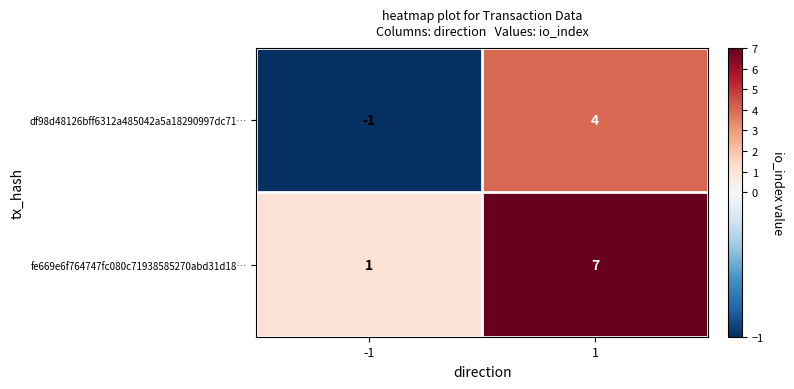

The df98d48126bff6312a485042a5a18290997dc71… series shows -1 at -1. True or false?

True